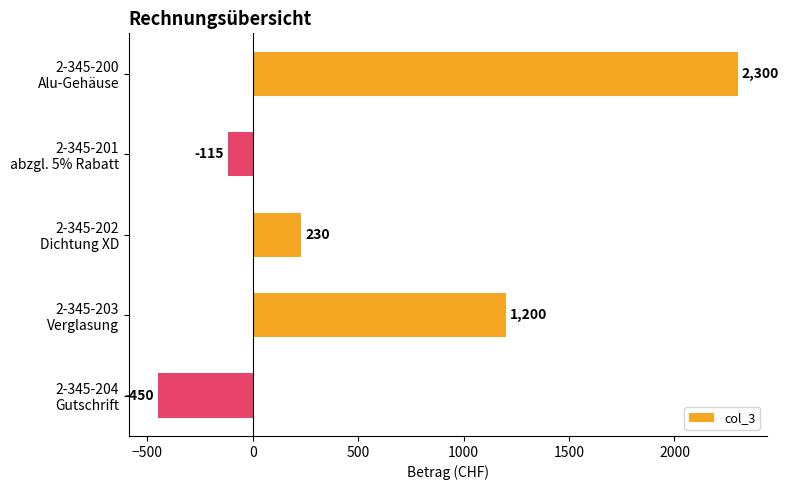

What is the maximum value shown in the chart?

2300